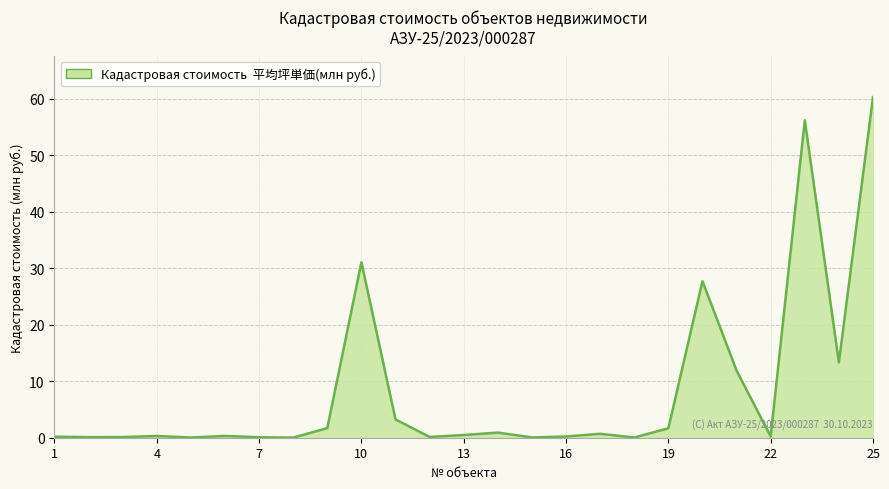

What is the maximum value shown in the chart?

60.3